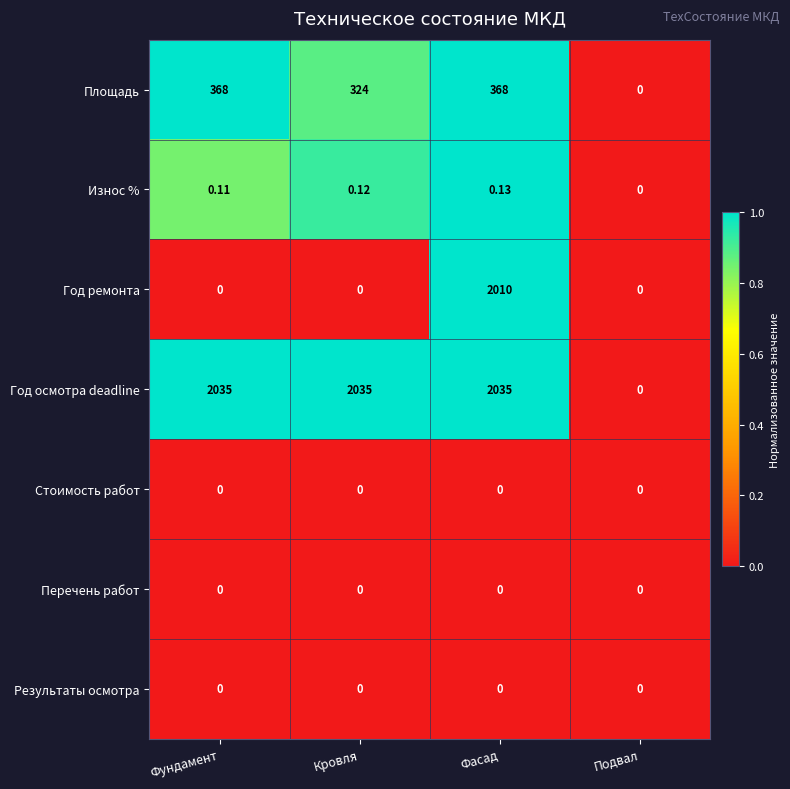

Which series has the widest spread of values?

Год осмотра deadline